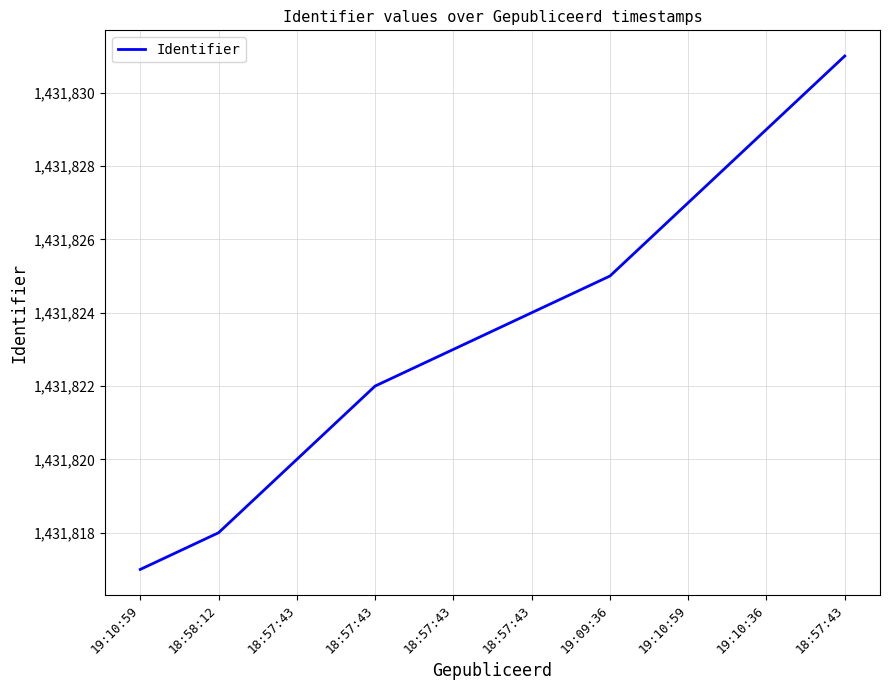

What is the label of the 5th point from the right?

18:57:43